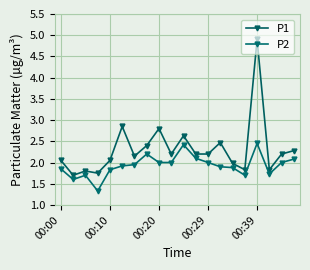

How many data points in P1 are above 2?

14